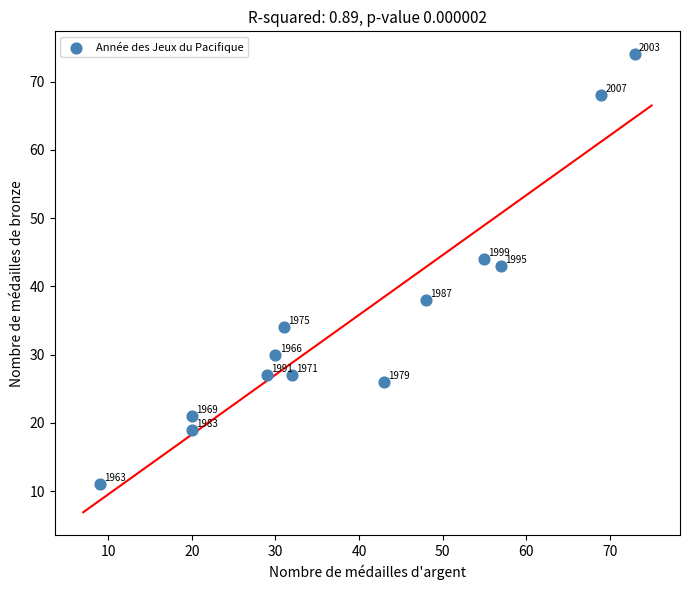

What is the range of Y values (max minus min)?

63